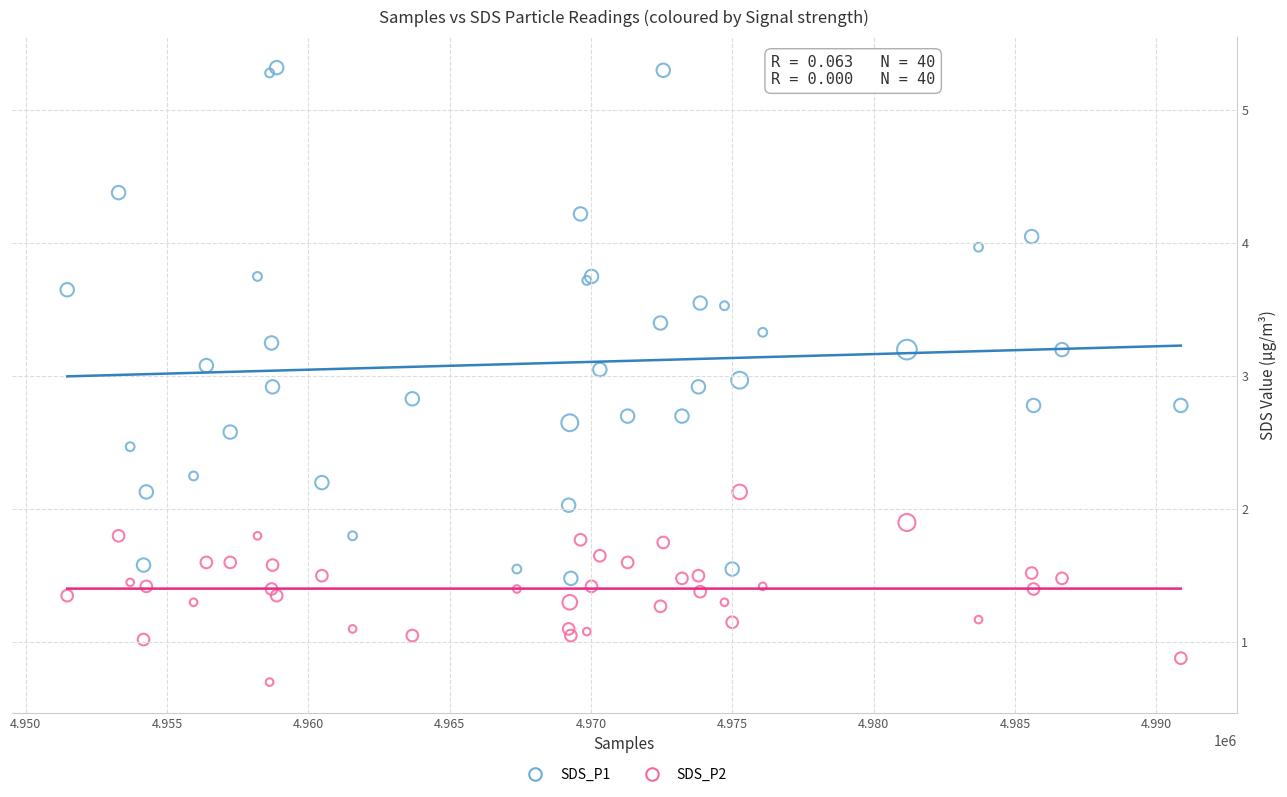

Which series has the largest Y range (max minus min)?

SDS_P1